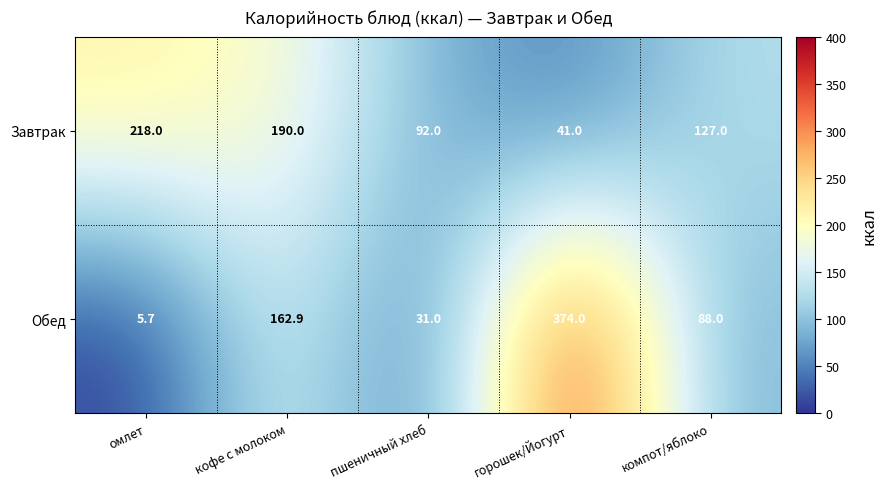

The Завтрак series shows 41.0 at горошек/Йогурт. True or false?

True